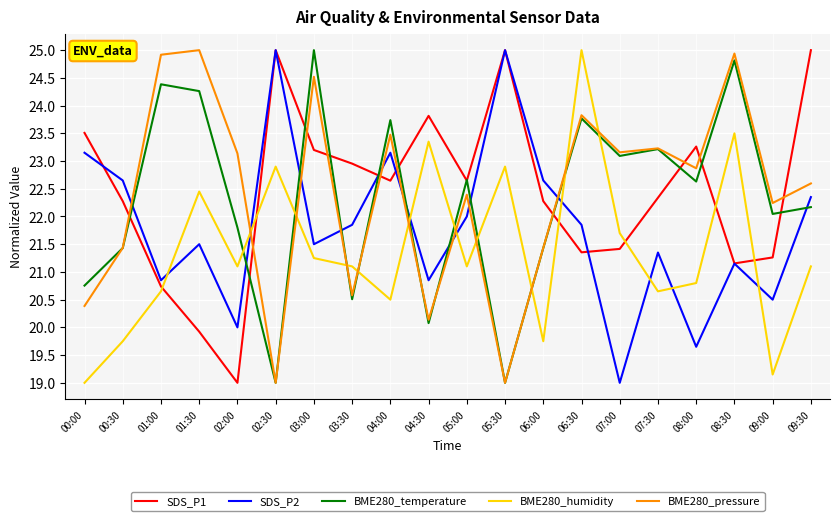

Which category has the lowest value in the SDS_P2 series?

07:00